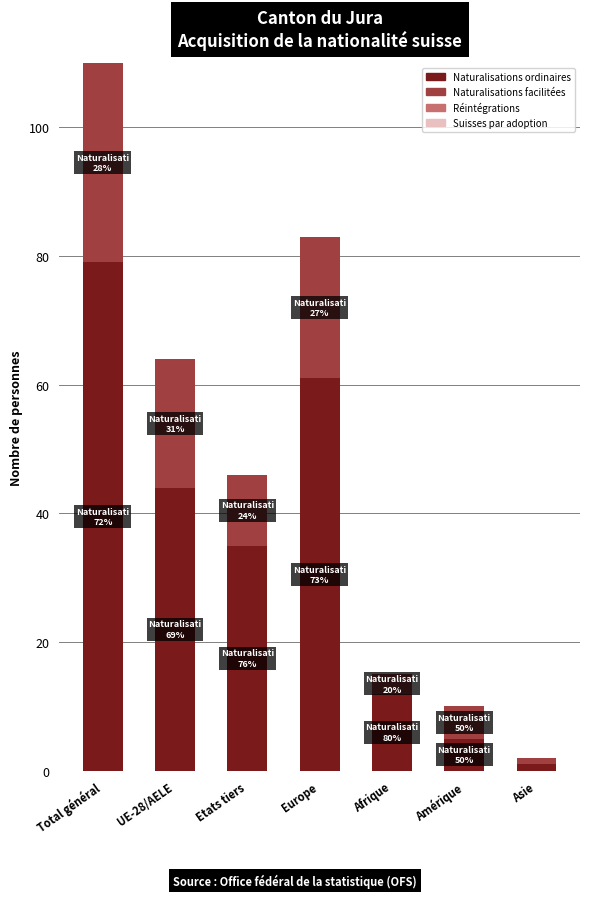

True or false: Naturalisations ordinaires has a value of 20 at Total général.

False